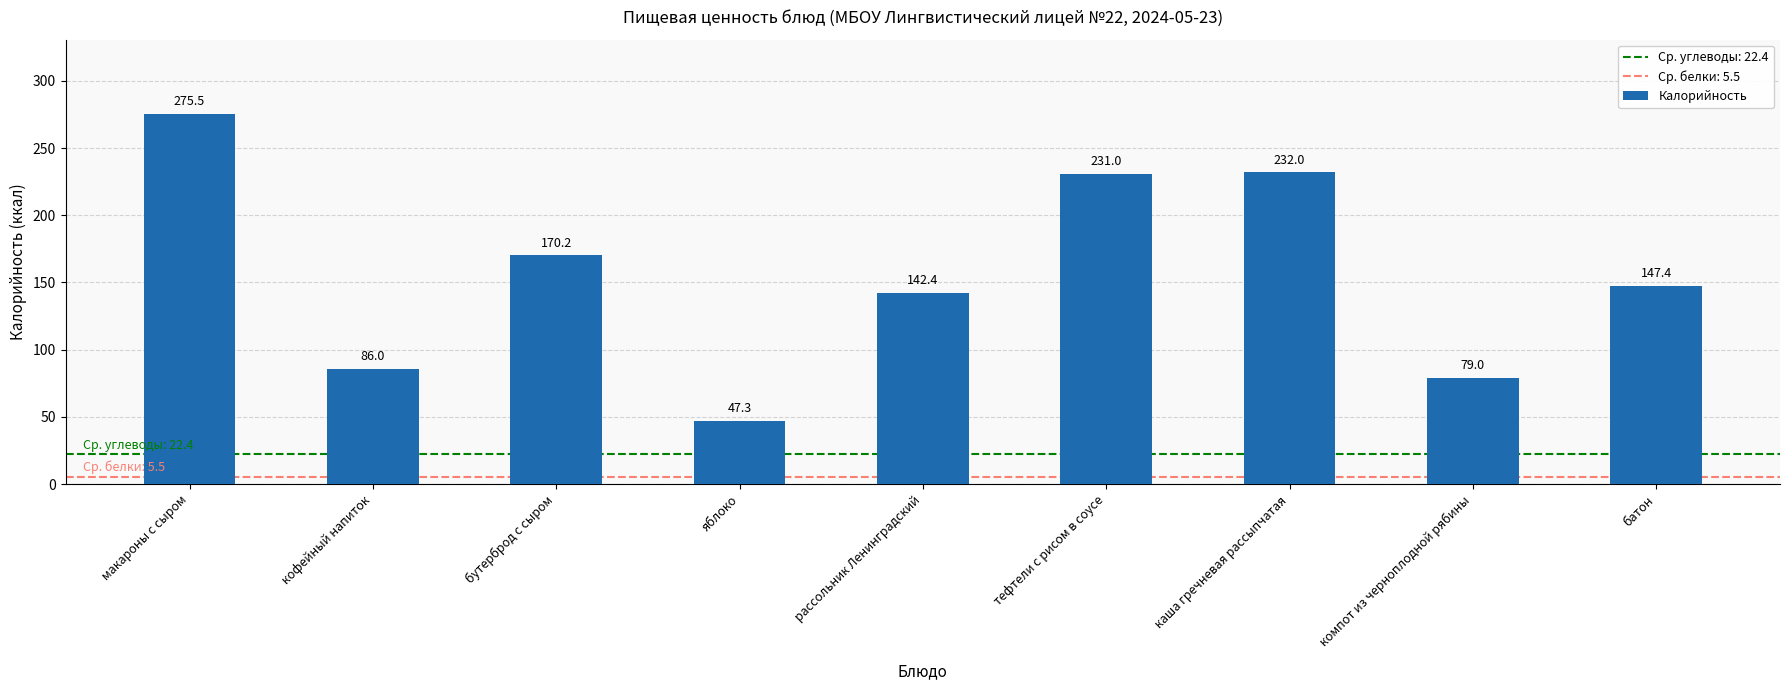

Reading right to left, extract all data points from this chart.

147.4	79.0	232.0	231.0	142.4	47.3	170.2	86.0	275.5